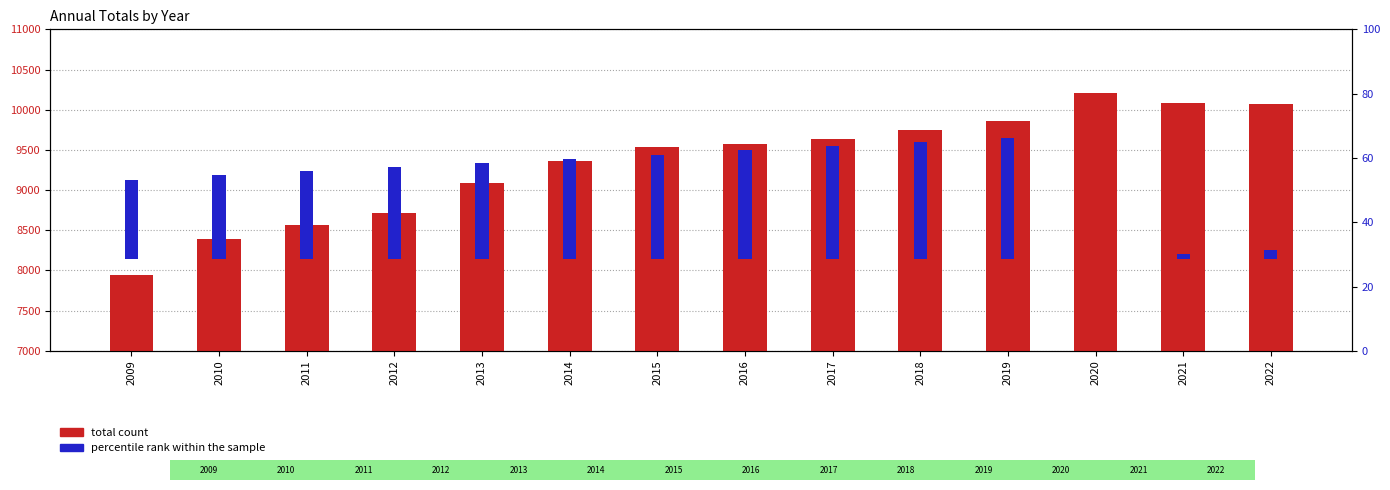

Between 2013 and 2014, which series saw the biggest shift?

total count